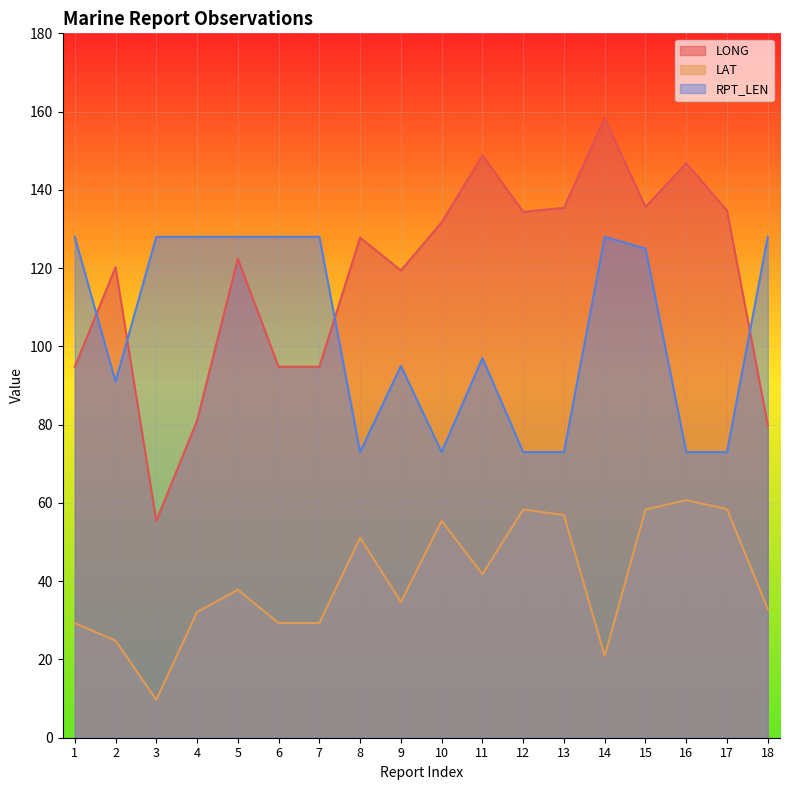

At which category does RPT_LEN reach its first local valley?

2